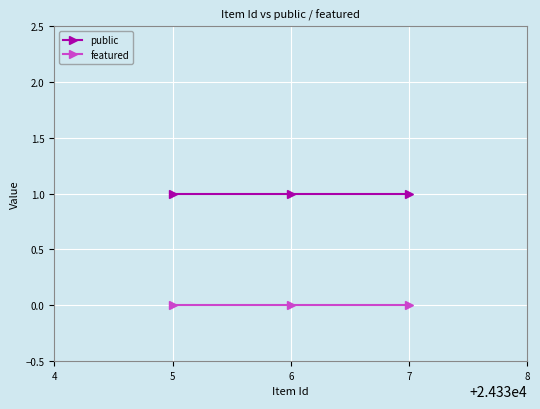

List the series in order of their peak value, highest first.

public, featured